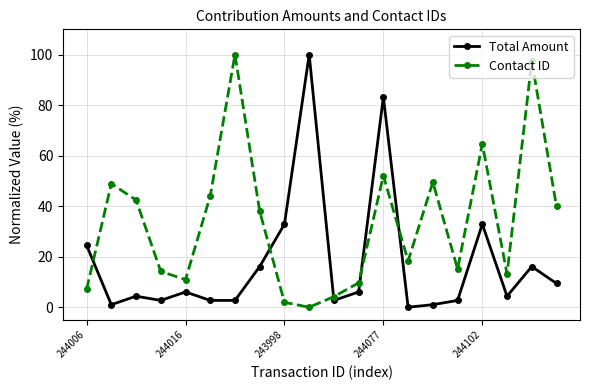

After their last crossing, which series has the higher values: Total Amount or Contact ID?

Contact ID